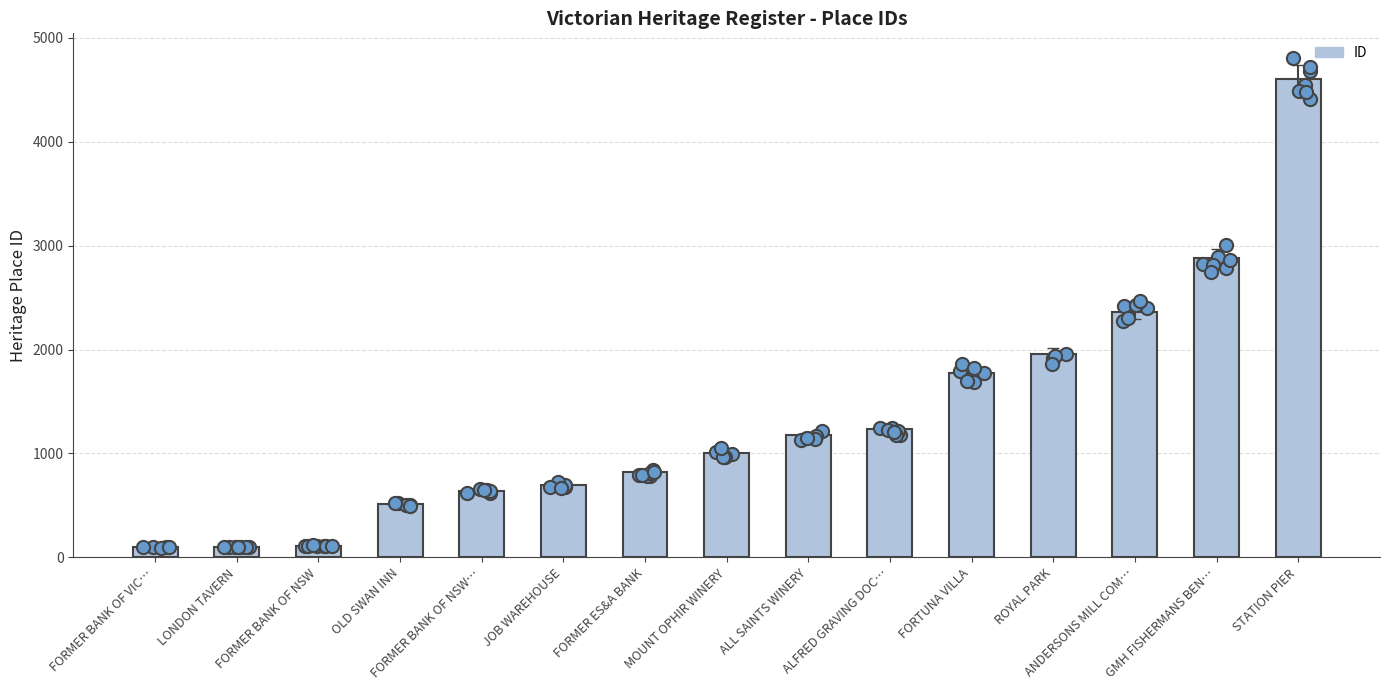

What is the change in value from ALFRED GRAVING DOC… to FORTUNA VILLA?

+544